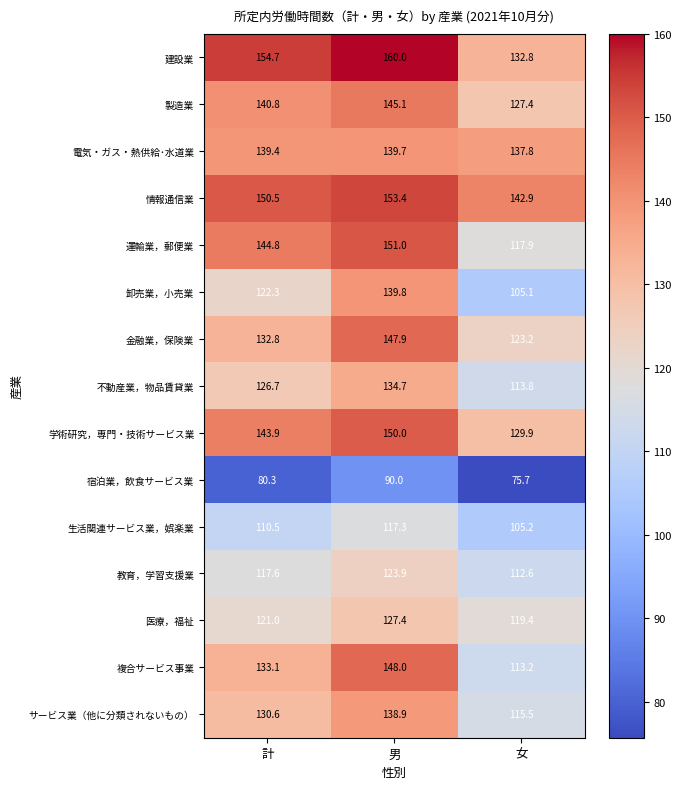

What is the sum of all 卸売業，小売業 values?

367.2